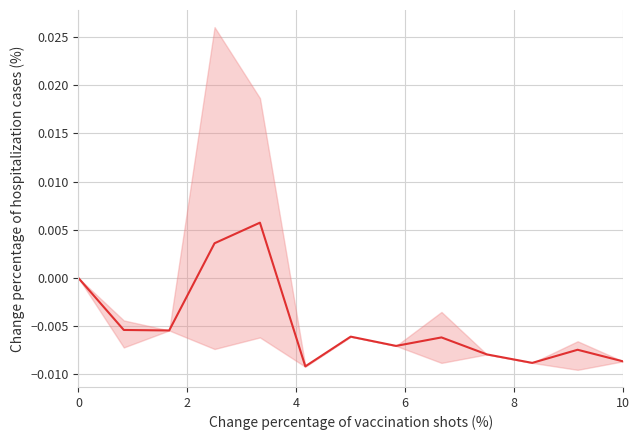

How many data points does each series have?

13